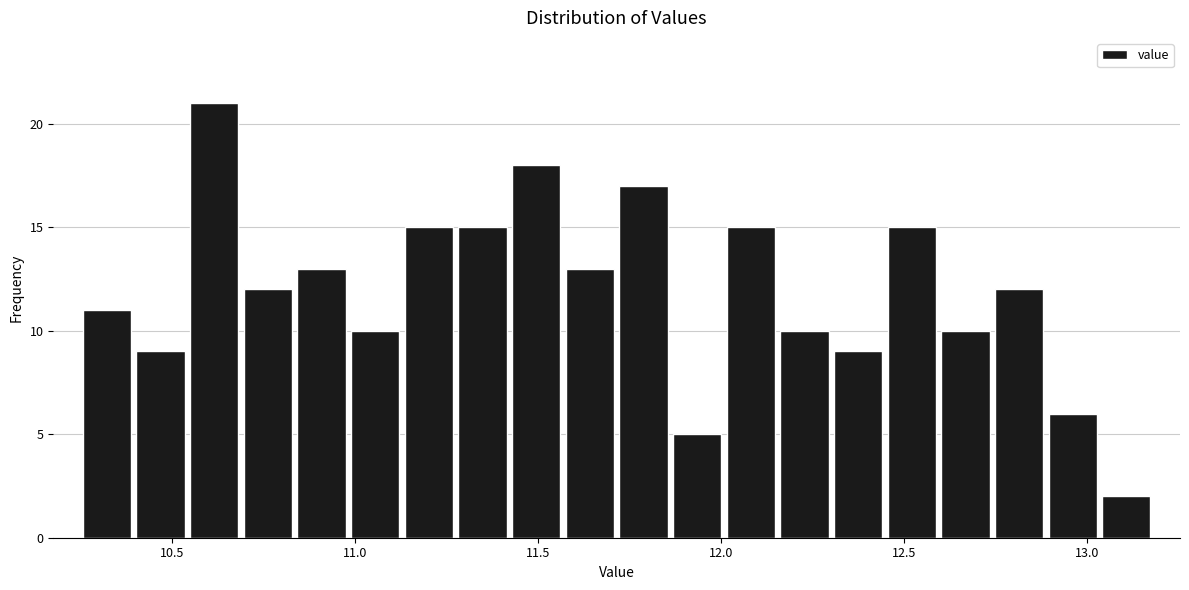

Read against the x-axis, roughly where is the centre of the tallest bar?

10.60